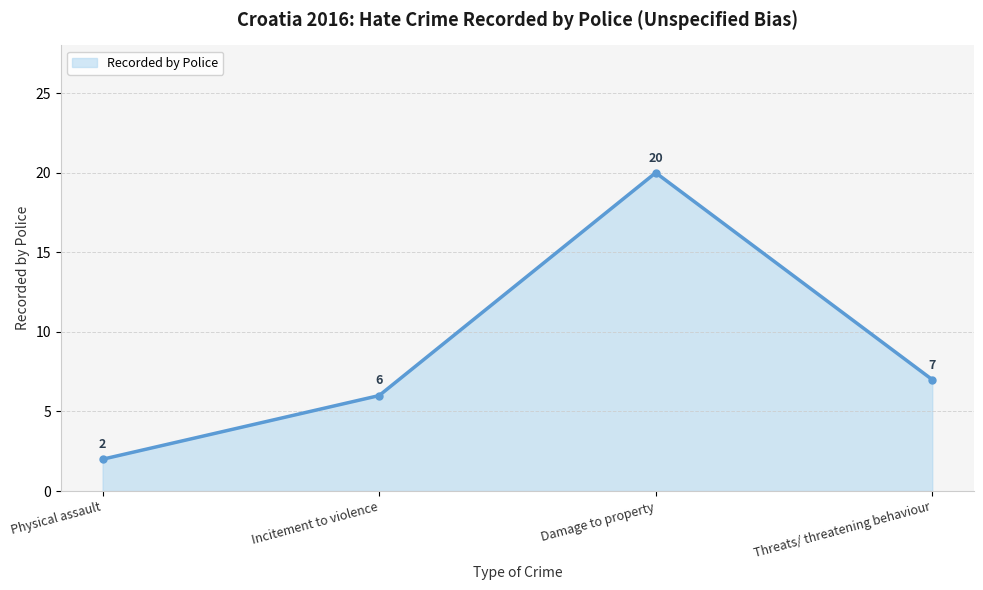

What is the value of the 4th point from the left?

7